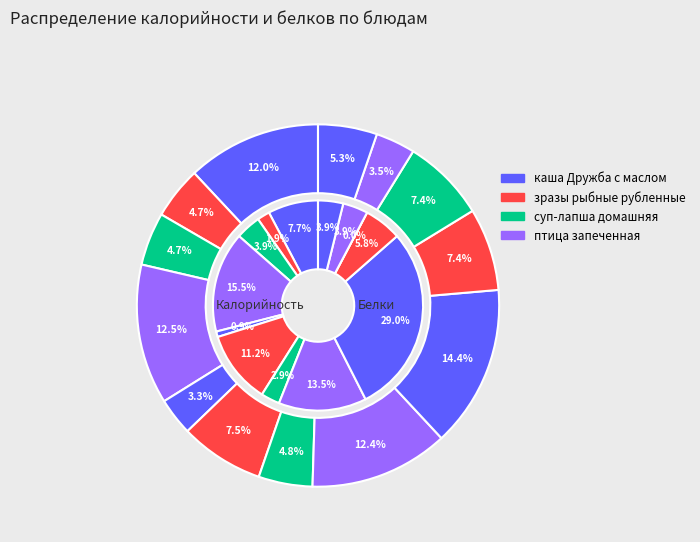

Which series has the largest range (max minus min)?

Калорийность